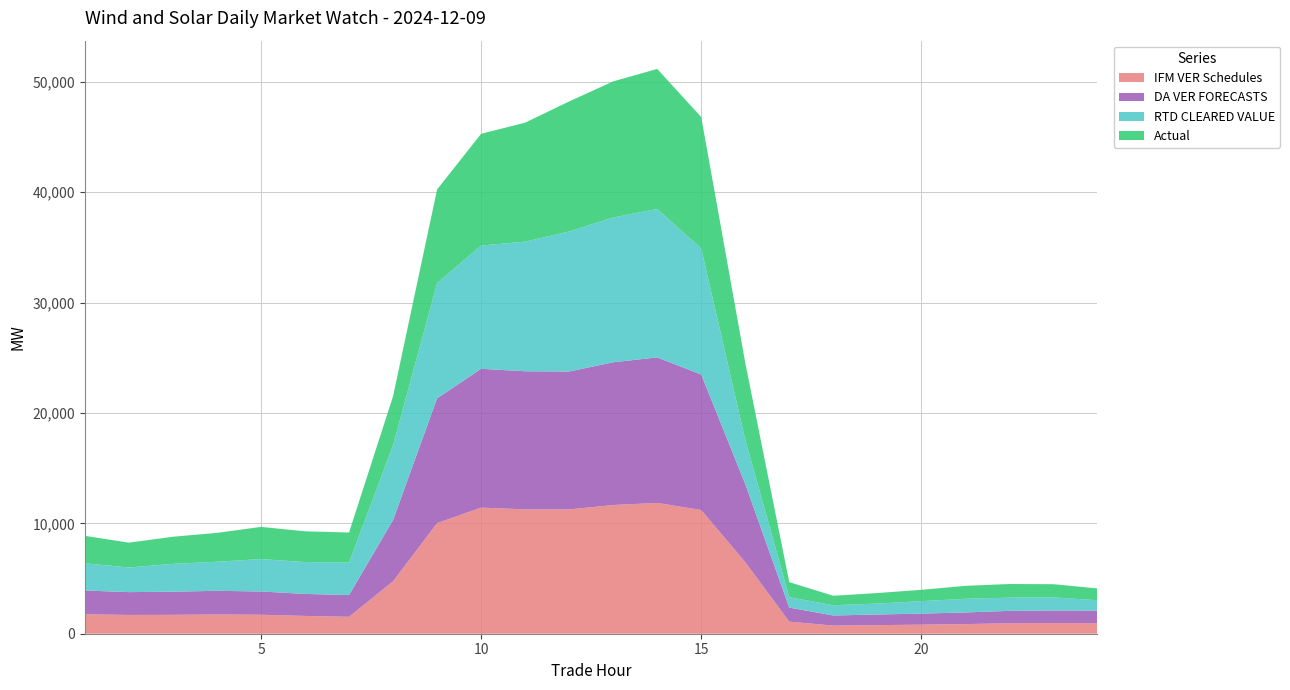

Reading left to right, what are all the values shown in this chart?

IFM VER Schedules: 1764.7	1701.6	1711.8	1743.7	1721.0	1612.3	1531.8	4753.0	10016.6	11422.8	11262.8	11258.8	11659.4	11848.1	11207.1	6486.0	1095.6	735.2	778.3	821.2	872.5	949.0	963.1	955.2
DA VER FORECASTS: 2151.3	2065.8	2094.9	2142.5	2104.1	1993.8	1966.4	5548.3	11297.5	12570.6	12509.1	12491.6	12926.3	13181.3	12268.5	7077.8	1271.8	914.9	963.6	999.7	1055.0	1122.1	1141.8	1142.9
RTD CLEARED VALUE: 2466.7	2229.4	2523.0	2632.3	2935.3	2886.3	2941.2	6761.6	10436.8	11161.7	11740.7	12683.6	13111.6	13443.3	11422.8	4011.0	936.4	928.7	989.9	1127.5	1234.3	1196.8	1184.6	935.3
Actual: 2481.9	2251.7	2454.8	2615.6	2916.6	2784.6	2730.2	4447.4	8485.5	10124.2	10777.0	11776.7	12330.0	12684.8	11901.2	6980.1	1367.1	857.7	952.8	1027.5	1175.3	1234.9	1195.4	1071.1